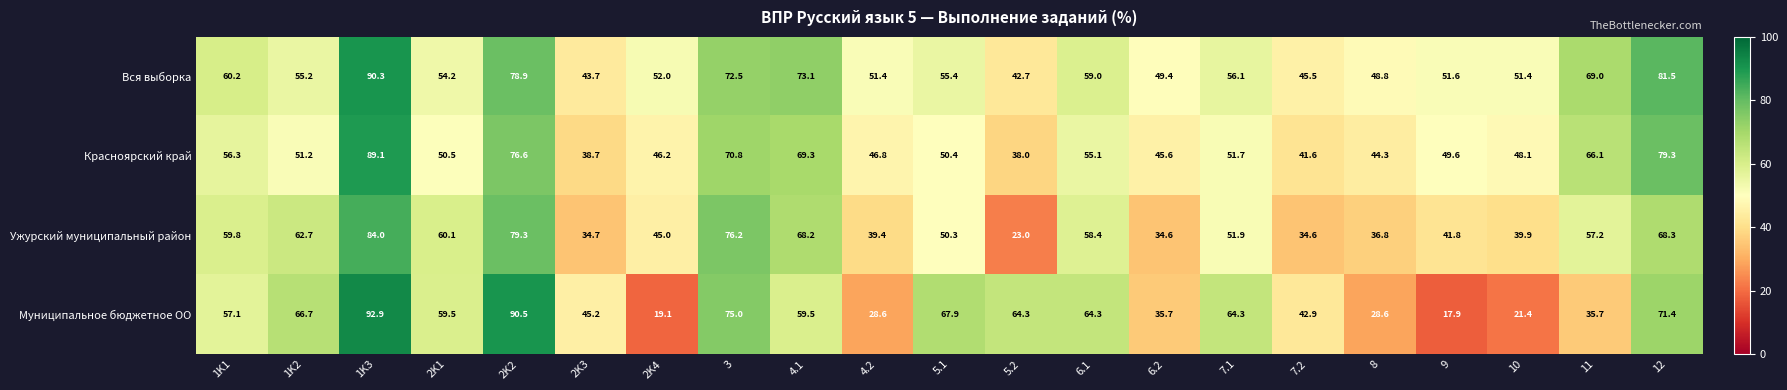

The Красноярский край series shows 70.8 at 3. True or false?

True